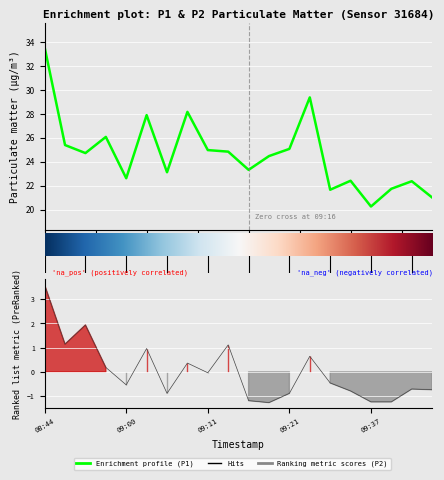

The value of P1 at 08:47 is 25.4. True or false?

True